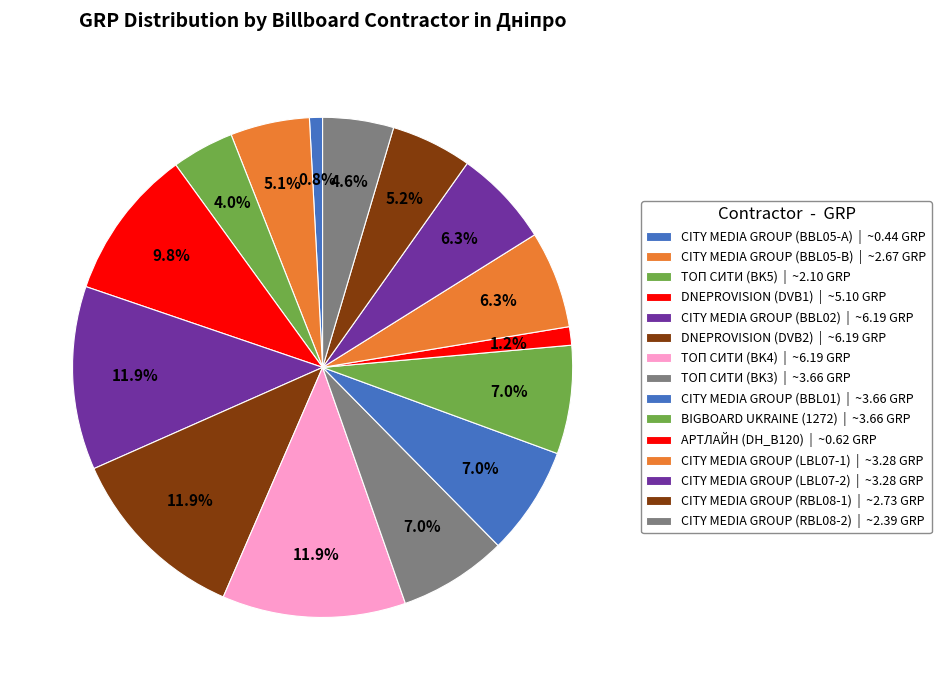

To the nearest percent, what percentage of the pie is CITY MEDIA GROUP (RBL08-2)?

5%